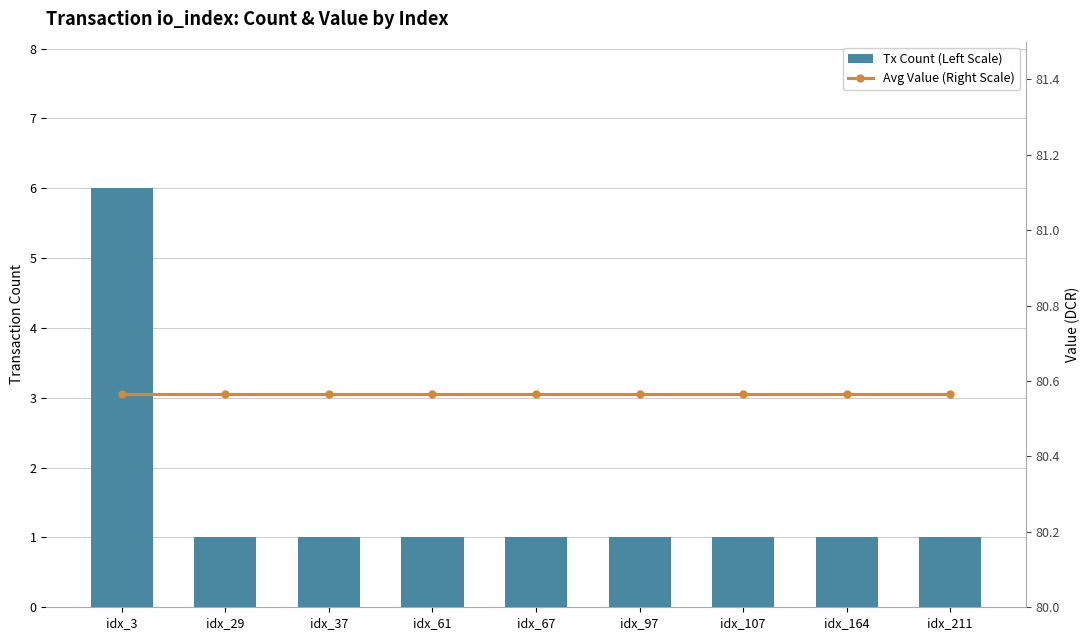

Which series has the widest spread of values?

Tx Count (Left Scale)